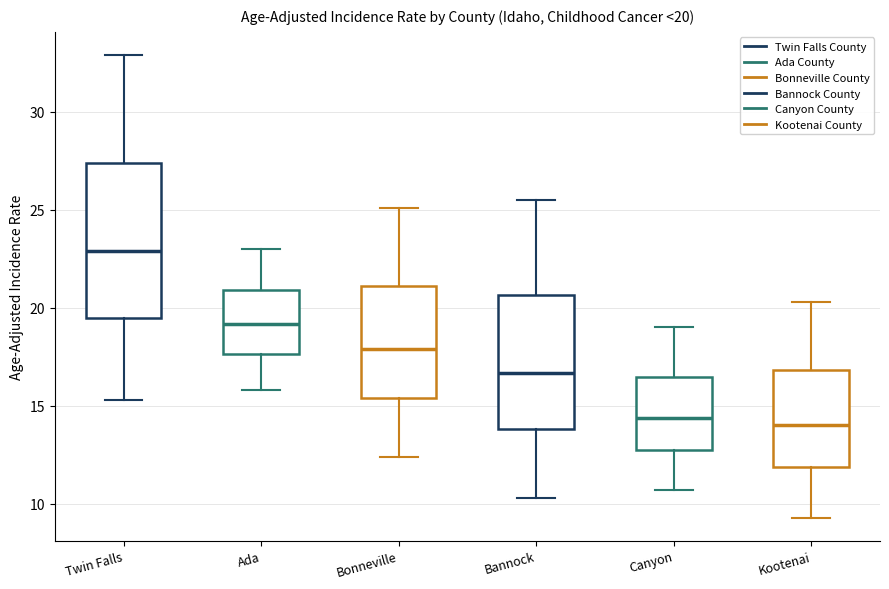

Which box is the tallest, from its lower edge to its upper edge?

Twin Falls